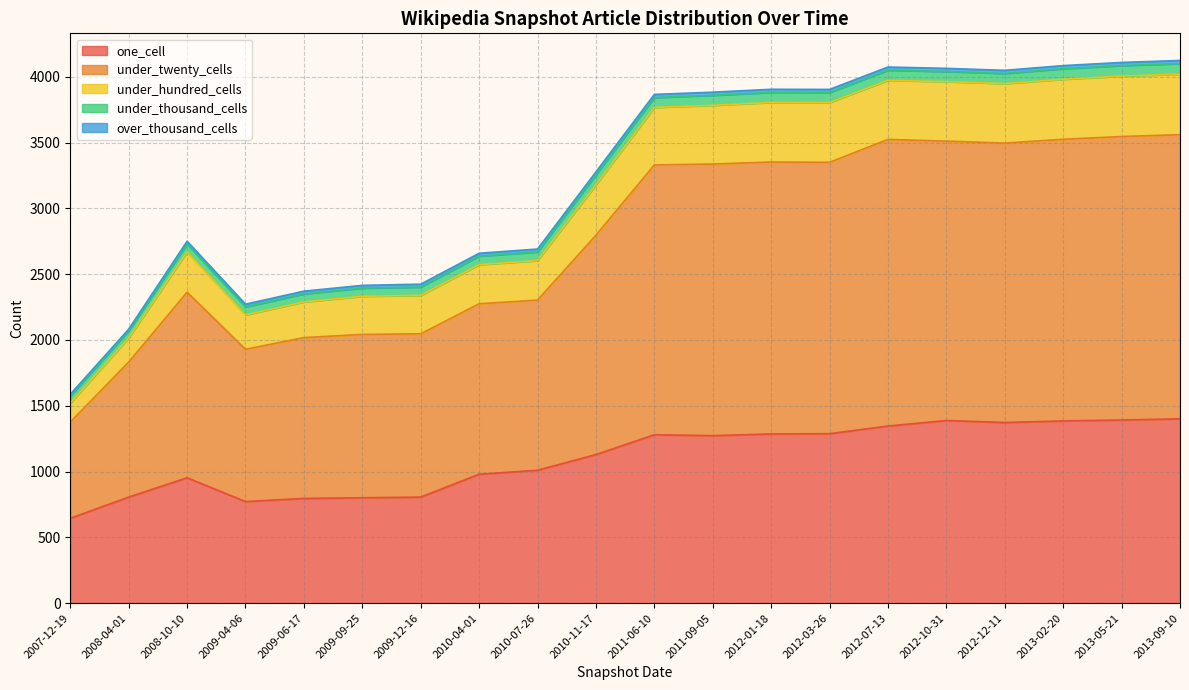

What is the lowest value of the over_thousand_cells series?

13